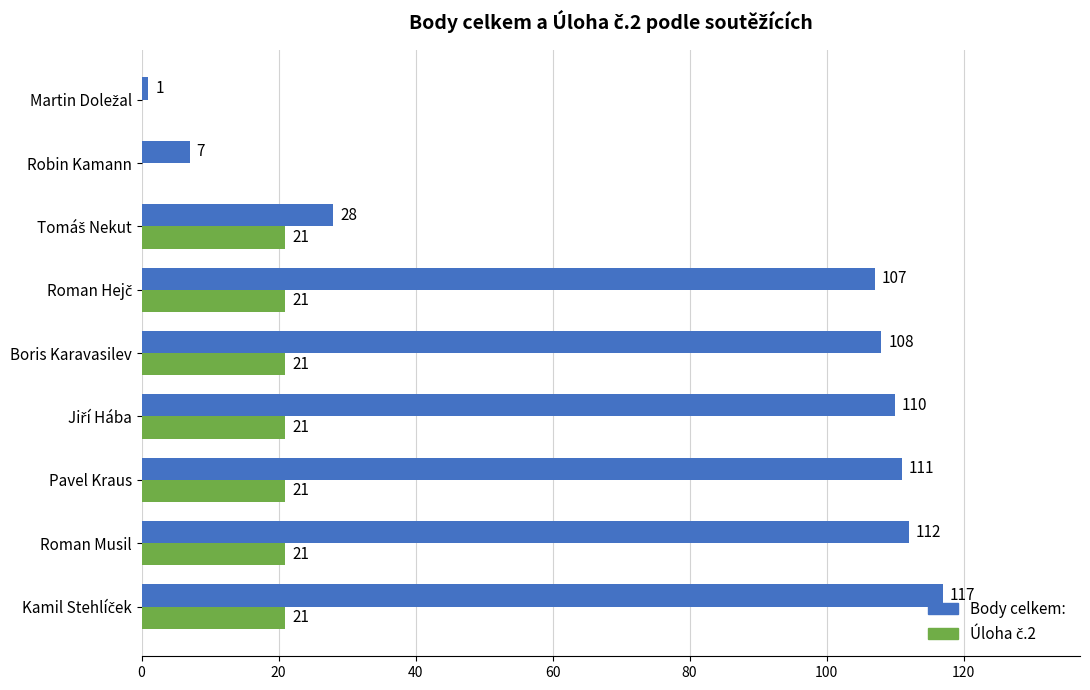

Which series has the largest total across all categories?

Body celkem: